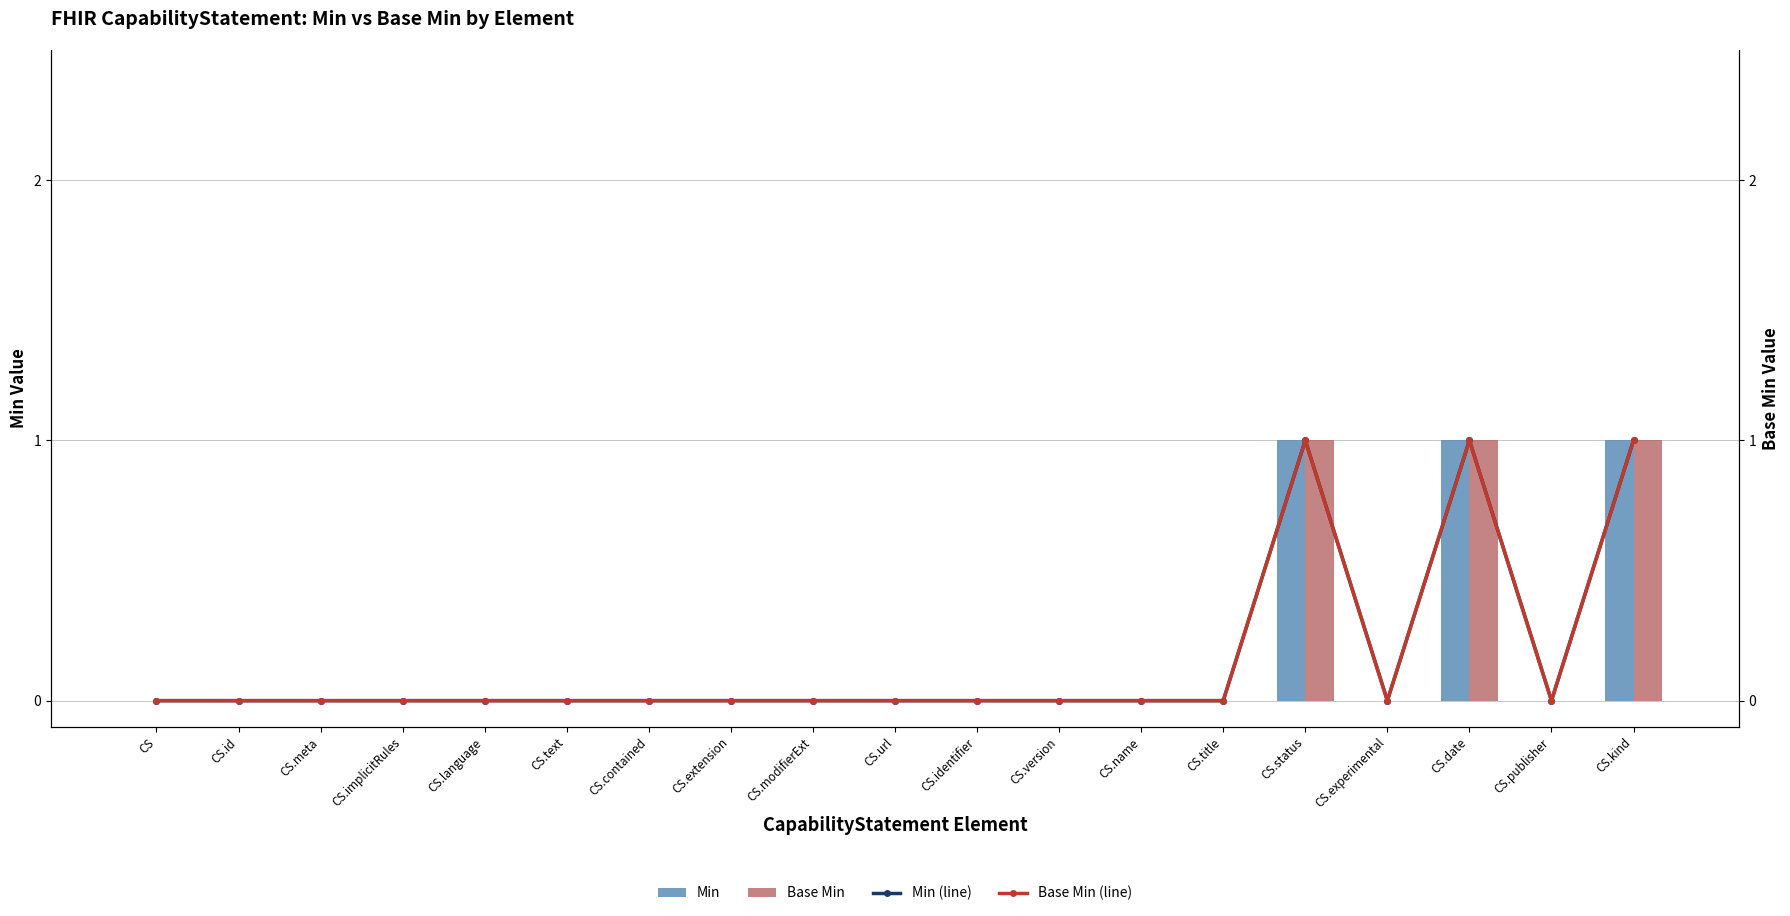

Between CS and CS.kind, which series saw the biggest shift?

Min